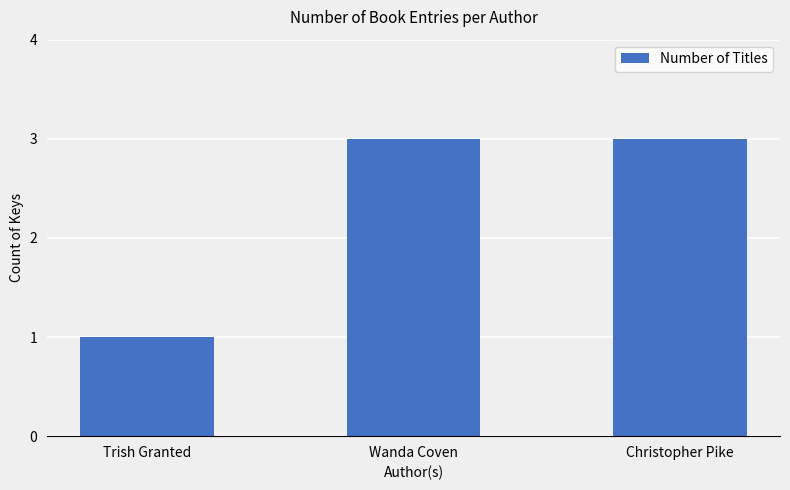

Reading left to right, list all the values displayed in this chart.

1	3	3